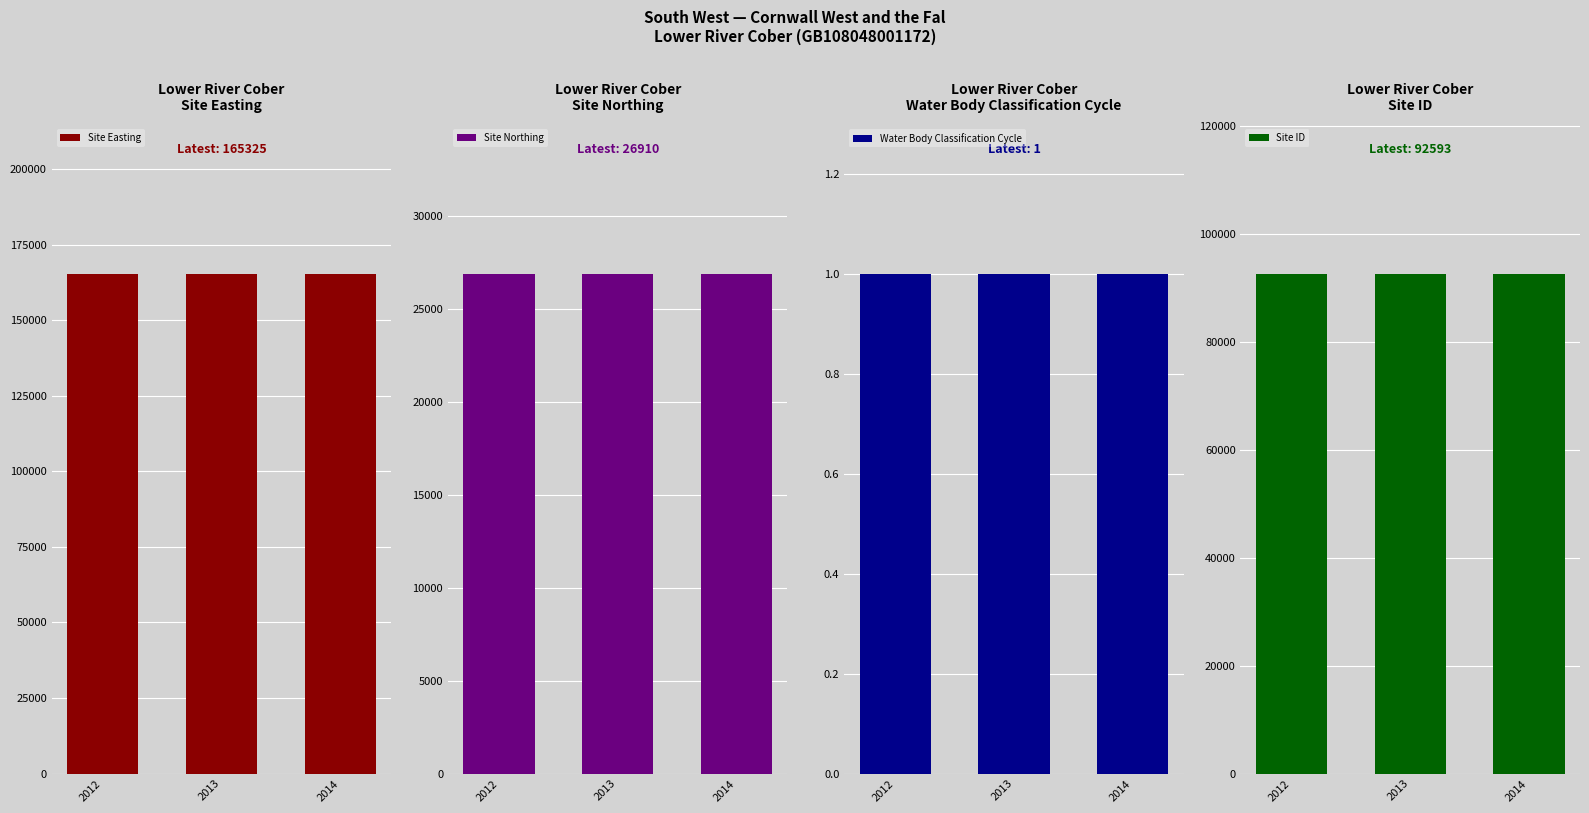

Where is Site Easting nearest to the value 165325?

2012